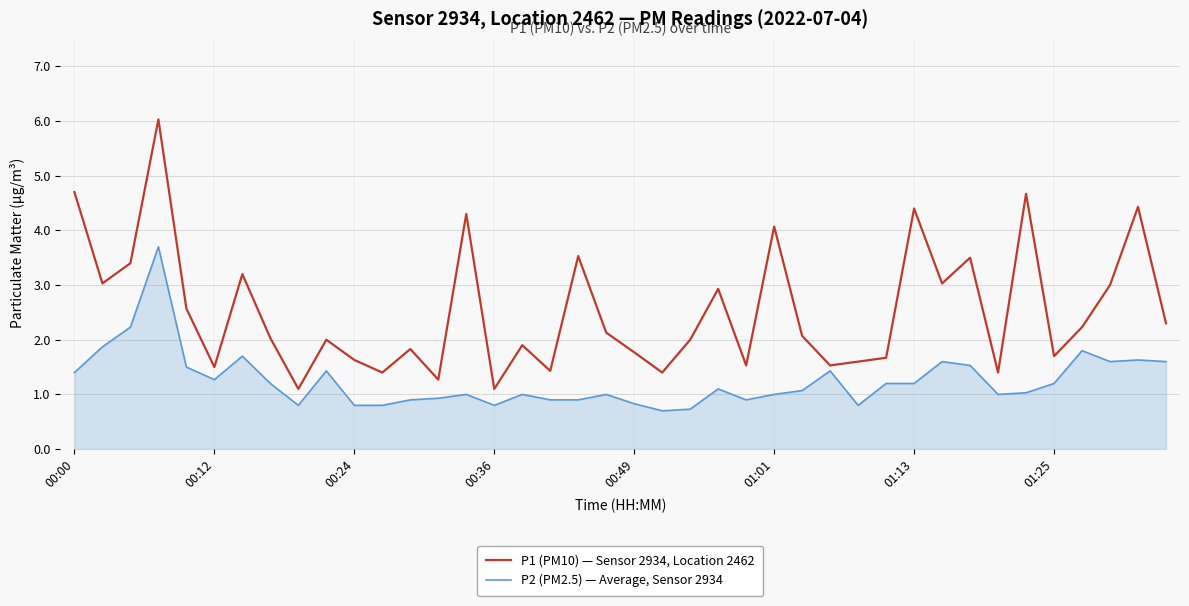

What is the minimum value shown in the chart?

0.7